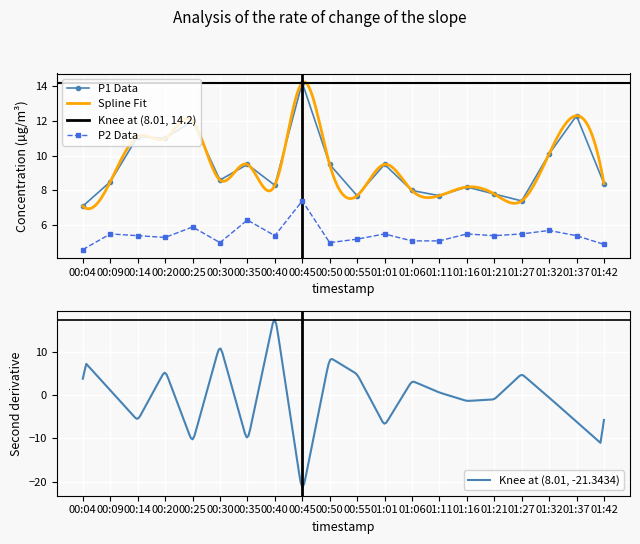

Which category has the lowest value in the P1 series?

00:04